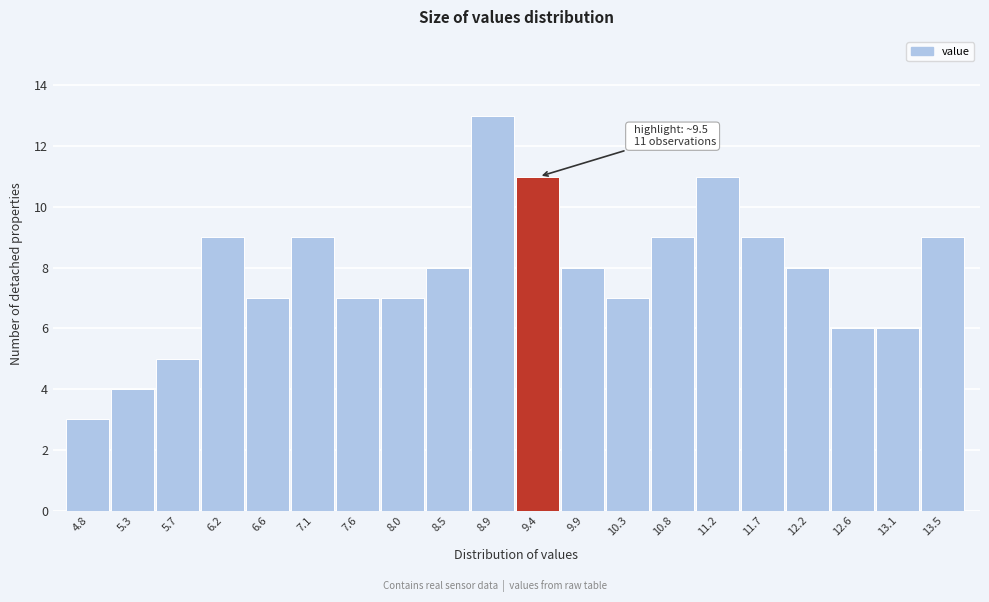

Reading right to left, extract all data points from this chart.

13.5=9	13.1=6	12.6=6	12.2=8	11.7=9	11.2=11	10.8=9	10.3=7	9.9=8	9.4=11	8.9=13	8.5=8	8.0=7	7.6=7	7.1=9	6.6=7	6.2=9	5.7=5	5.3=4	4.8=3